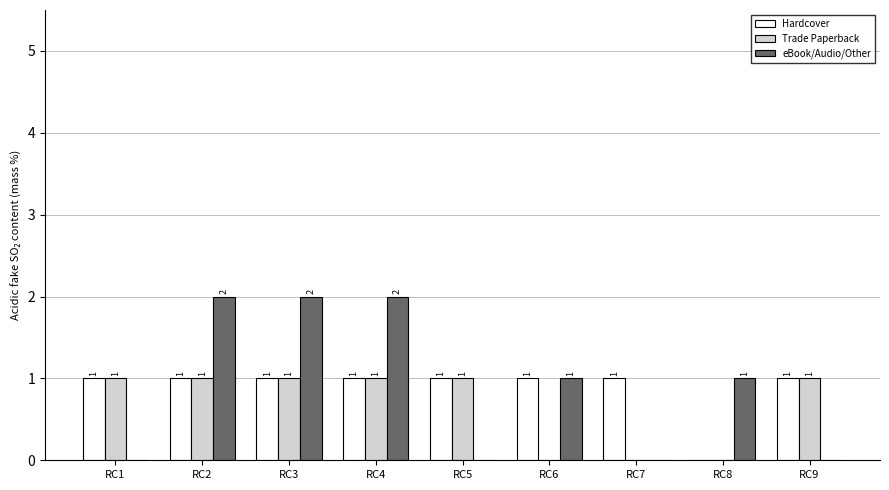

What is the approximate value of Hardcover at RC3?

1